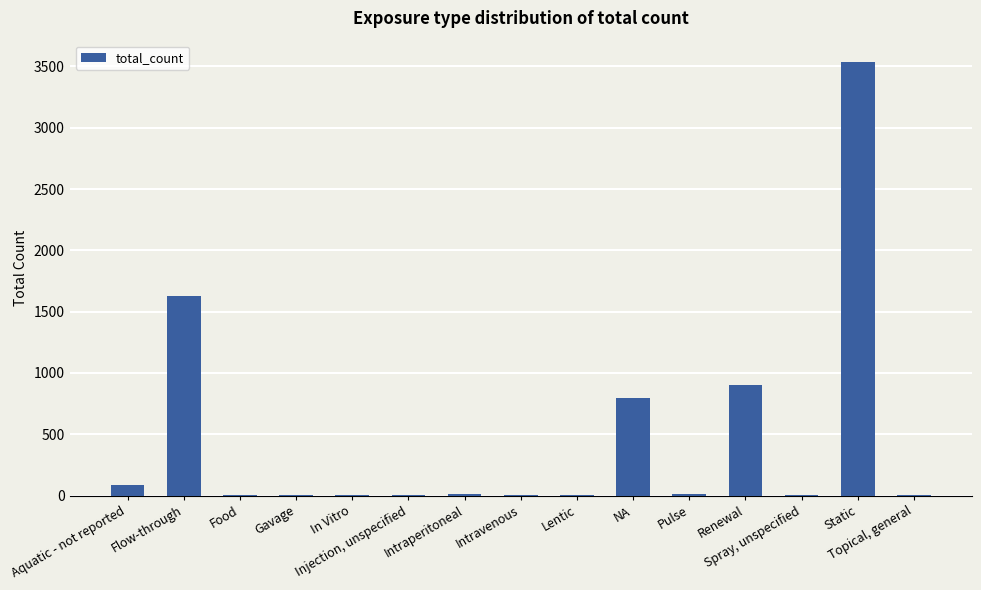

What is the greatest value displayed?

3534